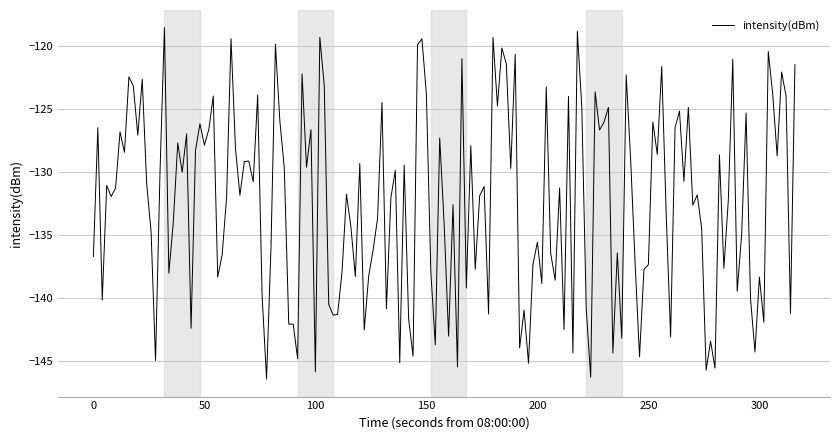

What is the minimum value shown in the chart?

-146.4